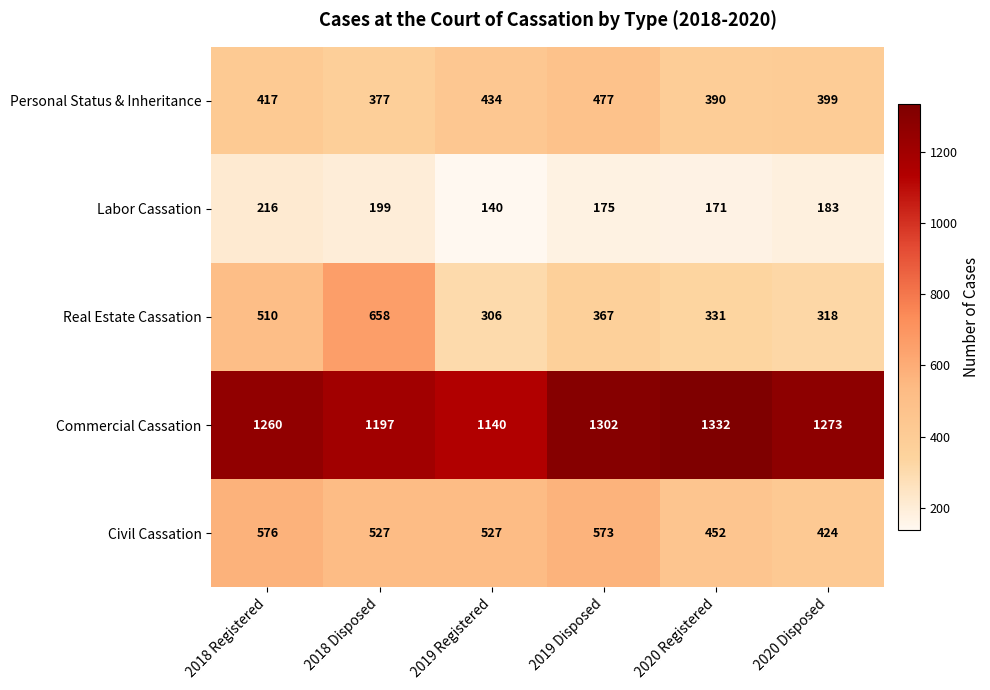

How many Commercial Cassation values are between 1197 and 1302?

4